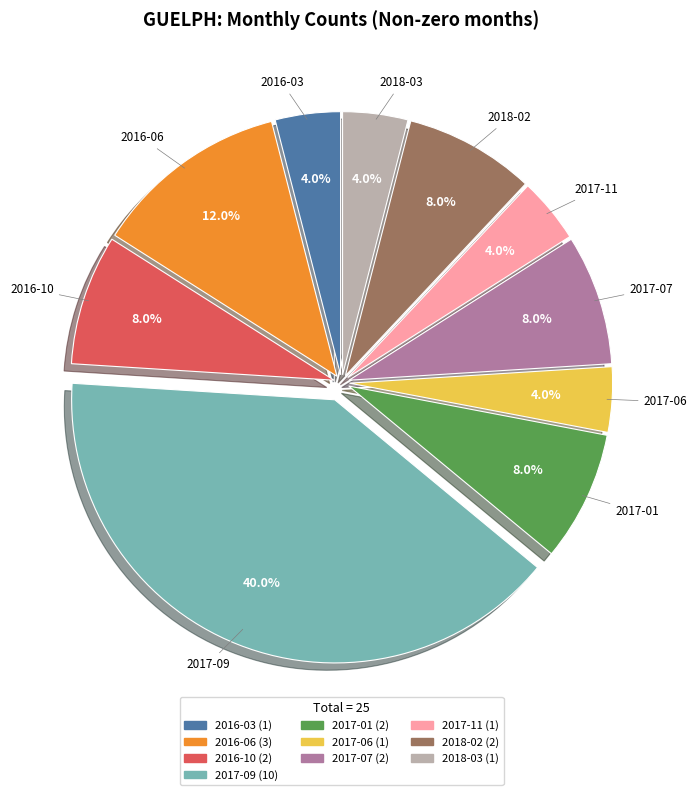

What is the ratio of the value at 2016-06 to the value at 2017-09?

0.3